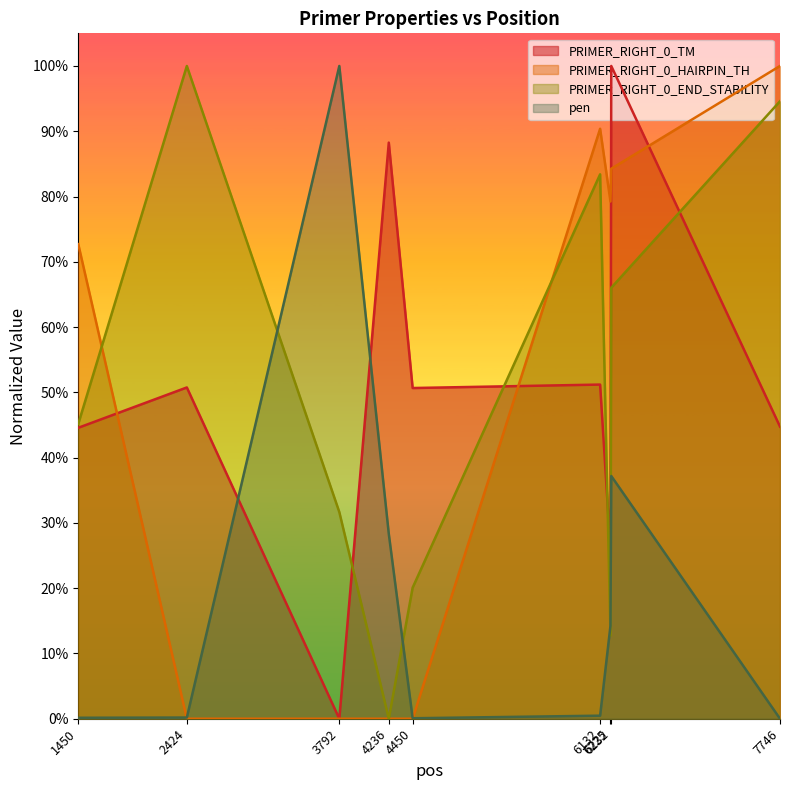

Rank the categories by pen value from lowest to highest.

7746, 4450, 1450, 2424, 6132, 6225, 4236, 6232, 3792